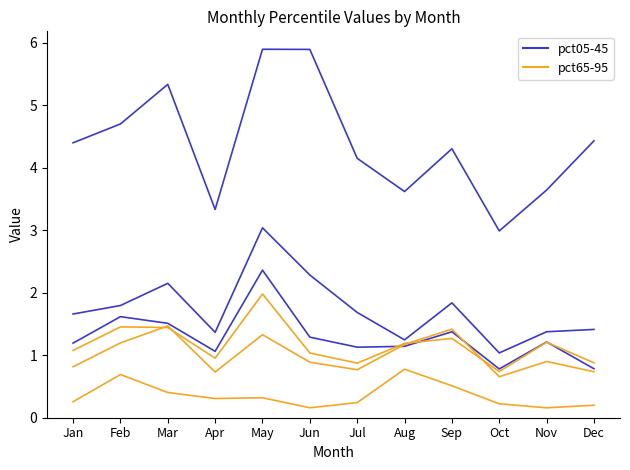

At which category is the sum across all series the highest?

May